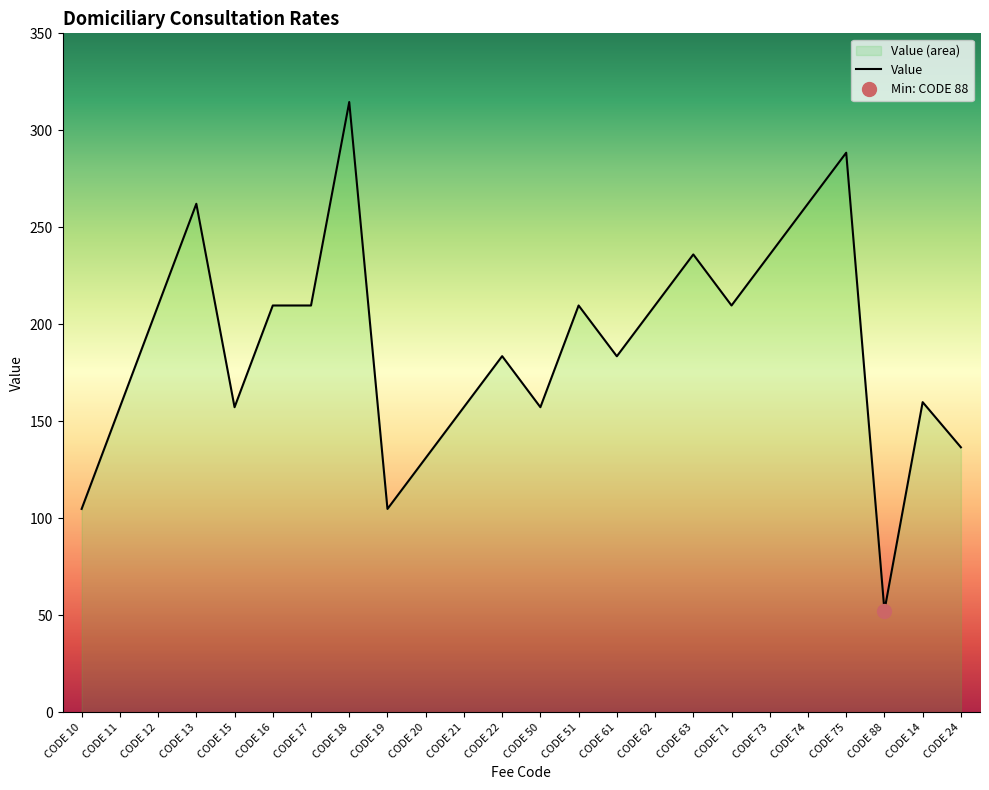

What is the sum of all values?

4544.0